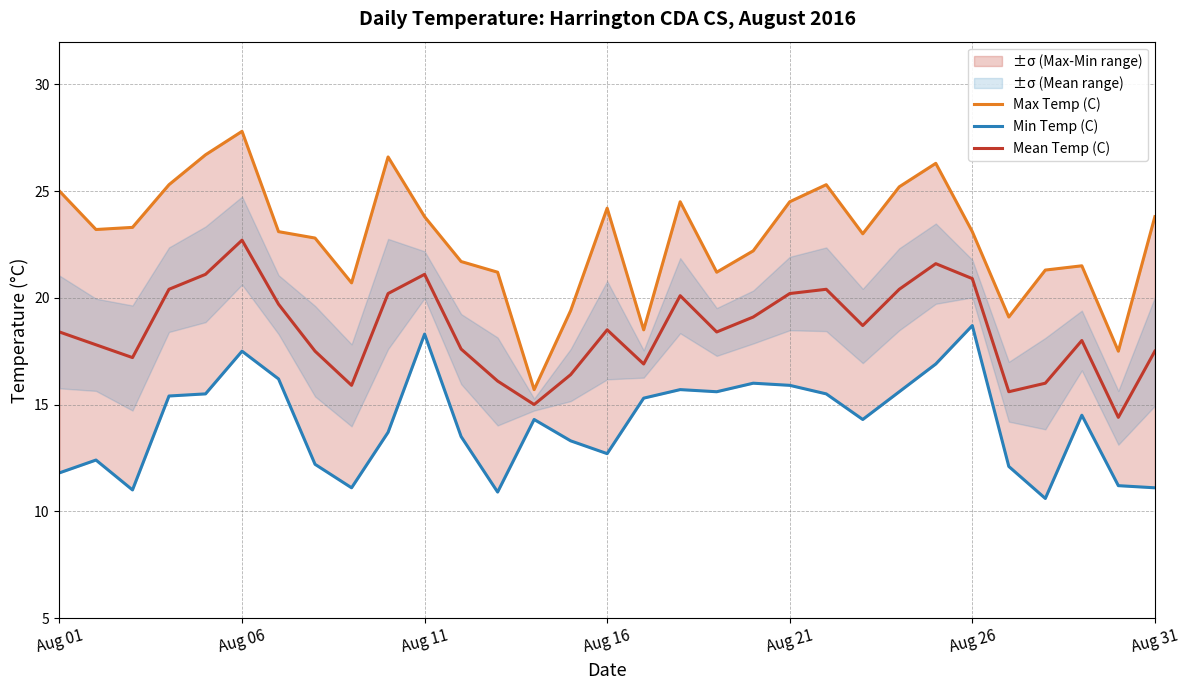

True or false: Mean Temp (C) and Max Temp (C) cross at least once.

False